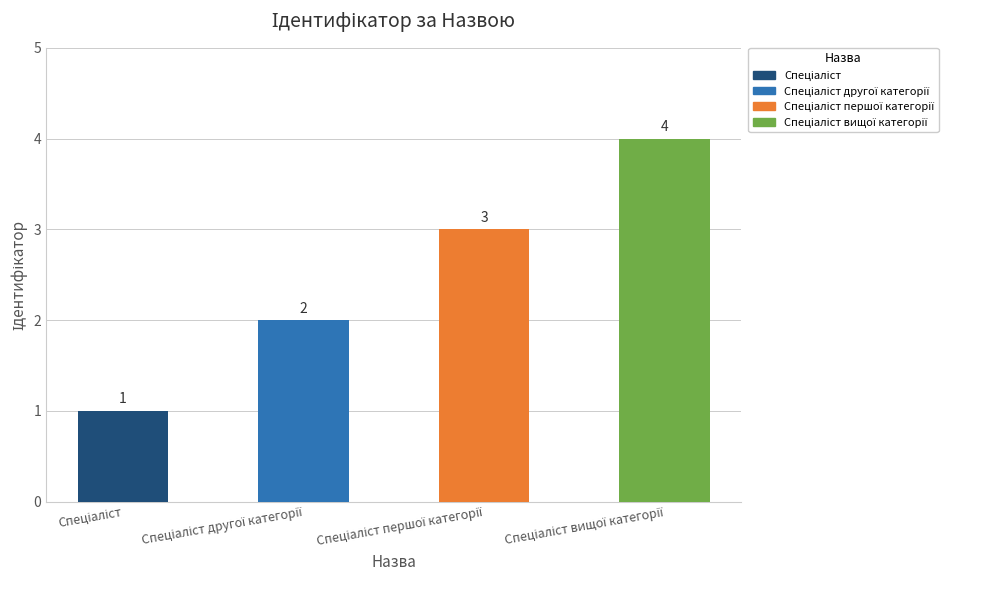

What is the value of the 3rd bar from the left?

3